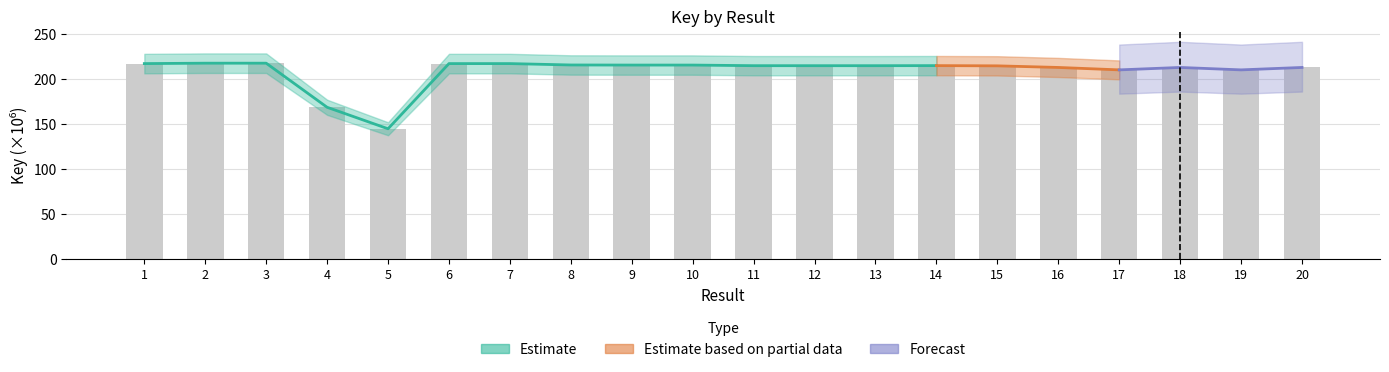

The value at 7 is 118.1. True or false?

False